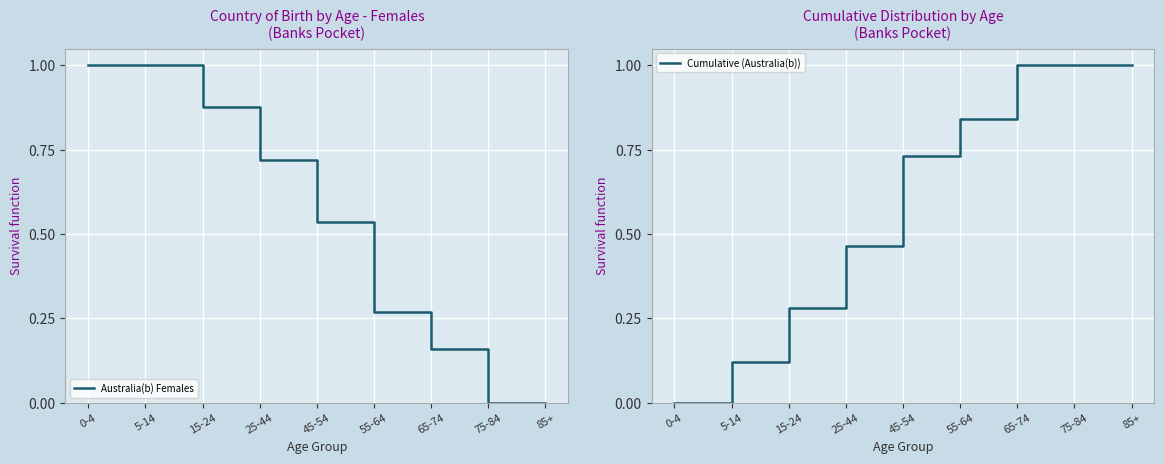

What position from the left is 15-24?

3